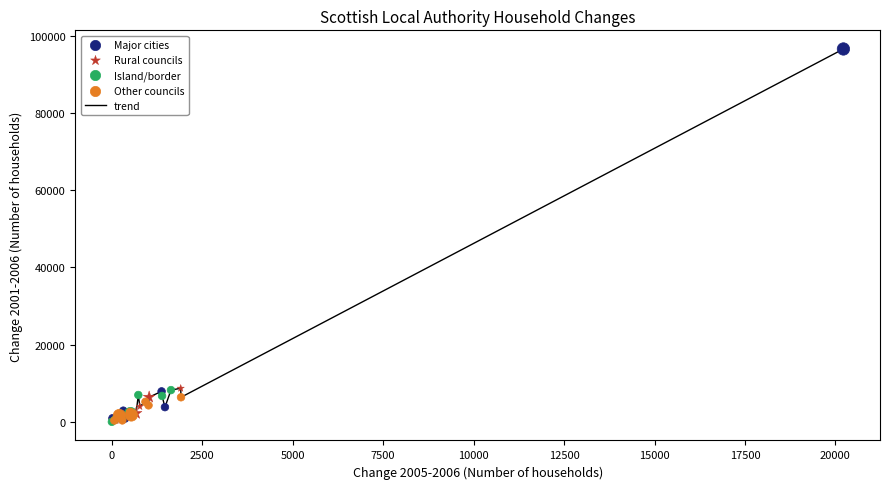

What is the greatest value displayed?

96542.0